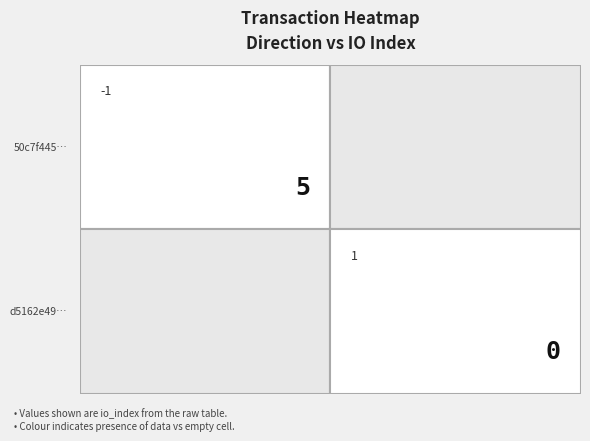

At io_index, list the series in order from largest to smallest.

50c7f445a58afb53e7ad13439a955b2b559b49a, d5162e49f2ea00d523727b382ca0bba5ca4b2a2